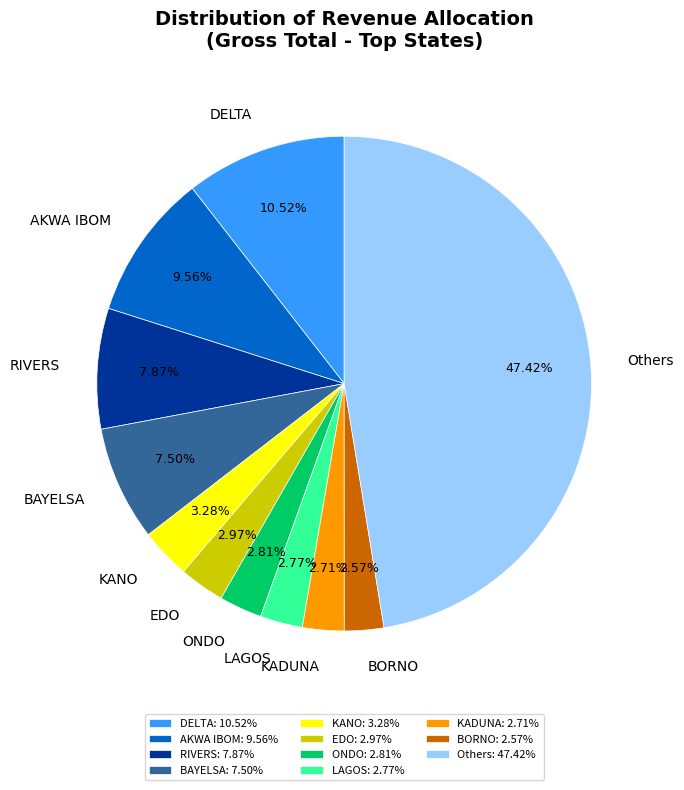

Does ONDO account for over 50% of the chart?

No